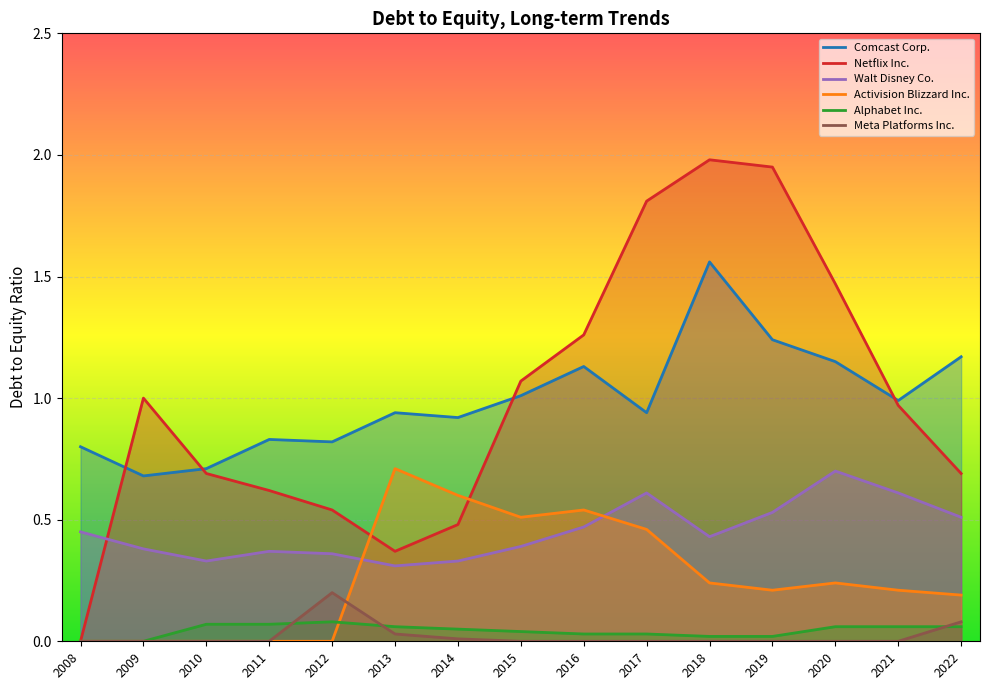

What is the total value across all series at 2019?

4.0